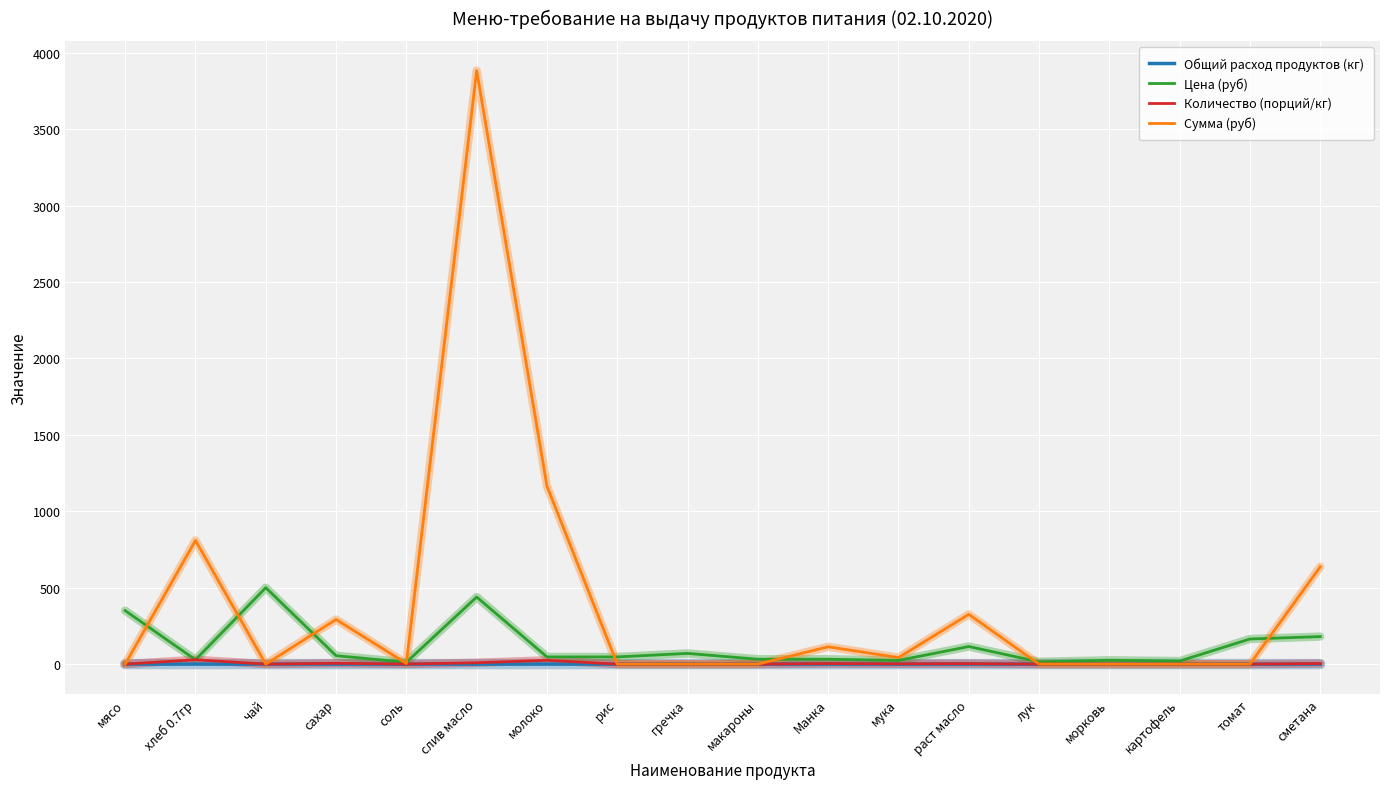

What is the maximum value shown in the chart?

3884.2